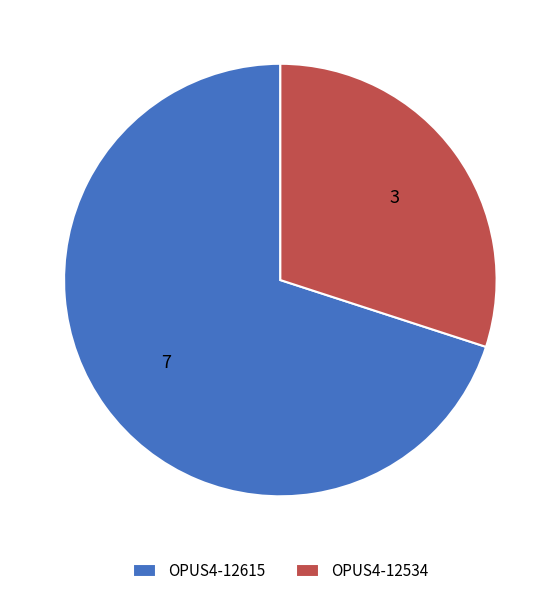

What is the largest slice in the pie chart?

OPUS4-12615